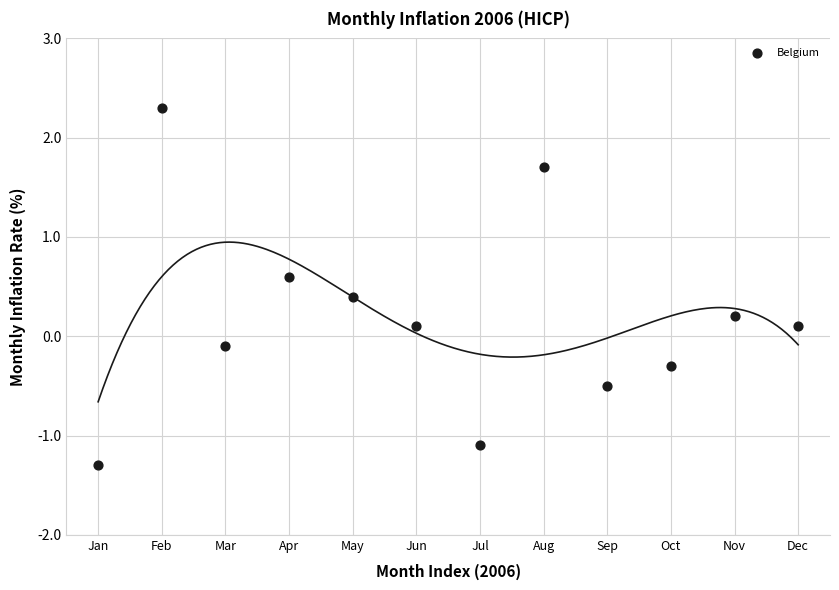

What is the range of X values (max minus min)?

11.0